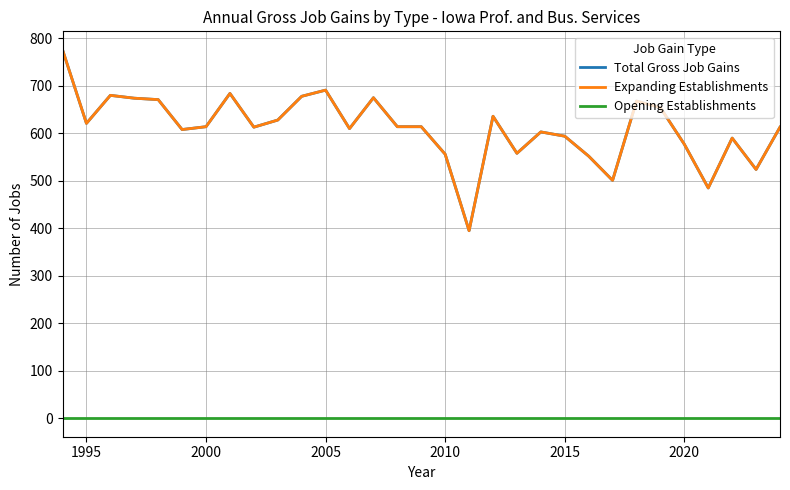

Does the chart display data point markers on the line(s)?

No